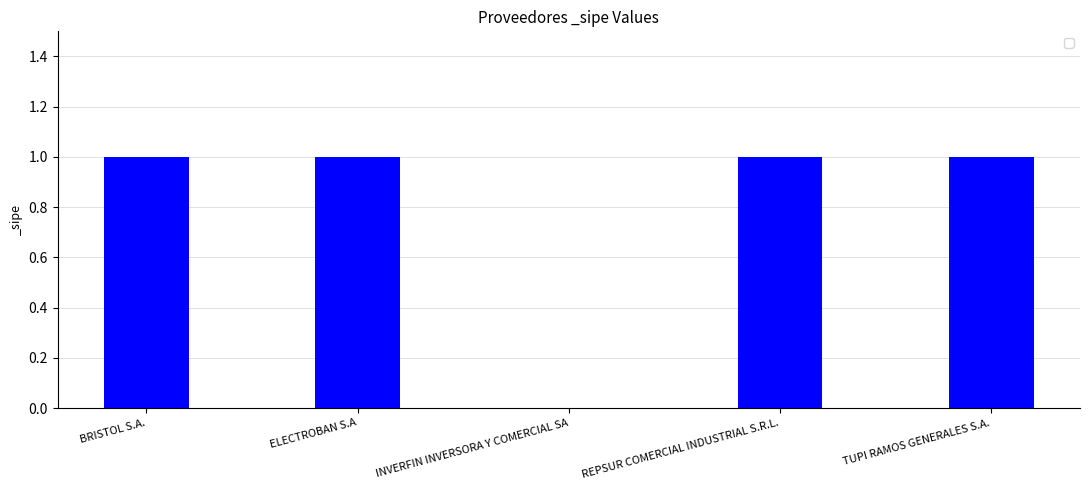

The chart shows a value of 1 at TUPI RAMOS GENERALES S.A.. True or false?

True